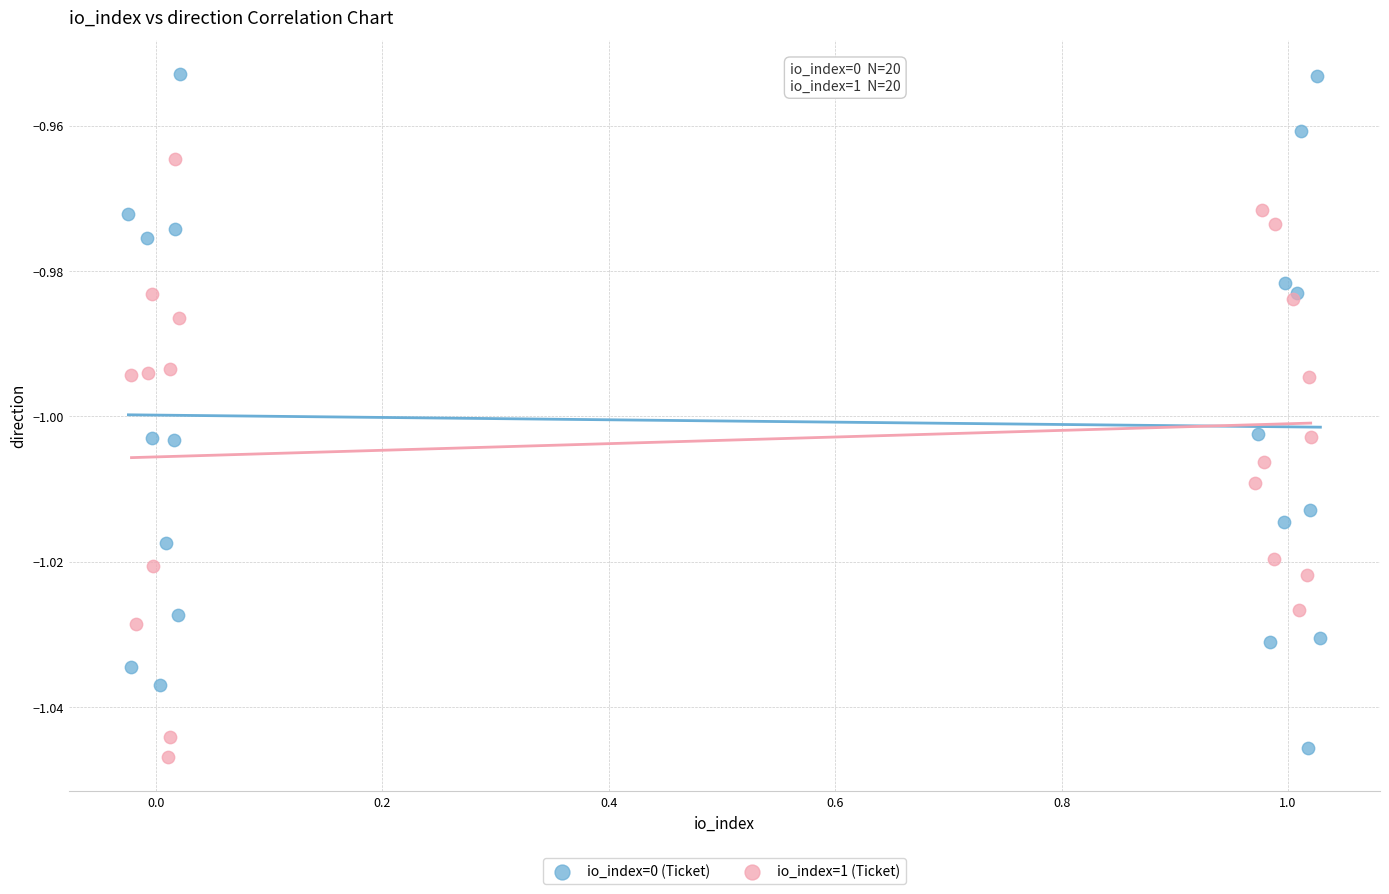

Which series has the widest spread of Y values?

io_index=0 (Ticket)